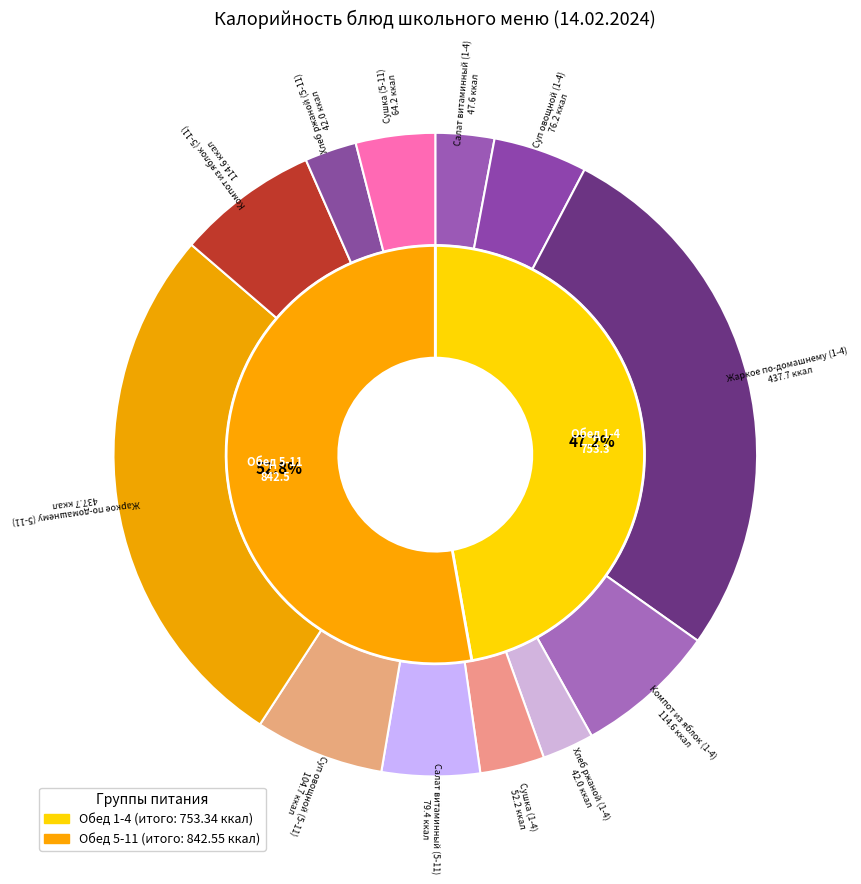

To the nearest percent, what is the combined percentage of Салат витаминный (5-11) and Салат витаминный (1-4)?

8%